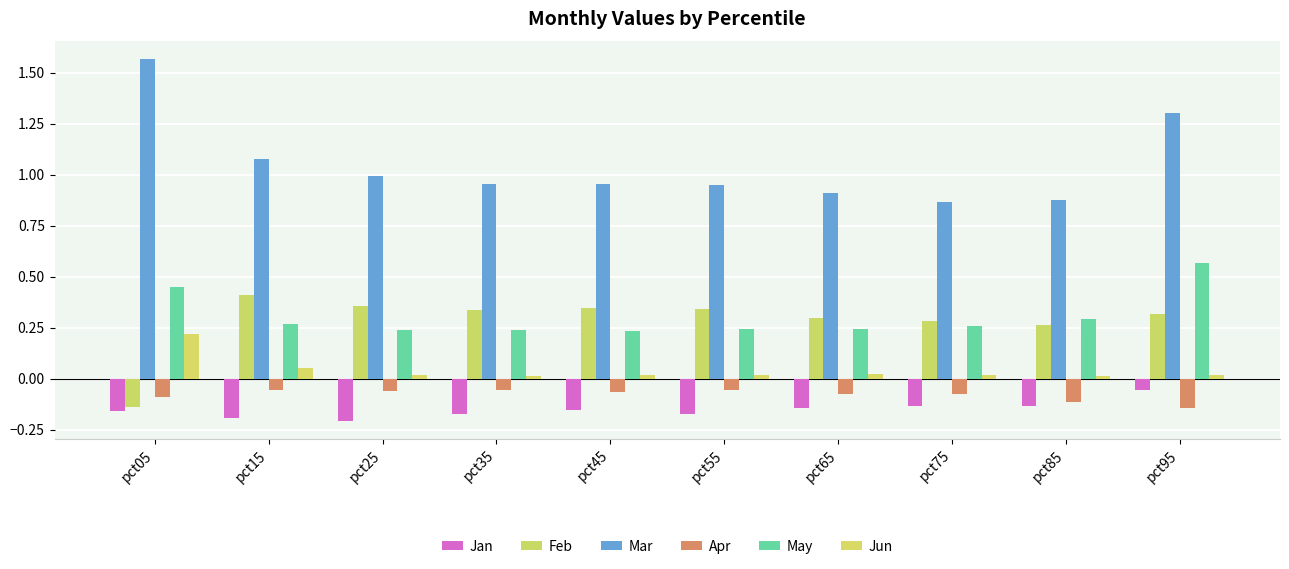

Reading left to right, list all the values displayed in this chart.

Jan: pct05=-0.2	pct15=-0.2	pct25=-0.2	pct35=-0.2	pct45=-0.2	pct55=-0.2	pct65=-0.1	pct75=-0.1	pct85=-0.1	pct95=-0.1
Feb: pct05=-0.1	pct15=0.4	pct25=0.4	pct35=0.3	pct45=0.3	pct55=0.3	pct65=0.3	pct75=0.3	pct85=0.3	pct95=0.3
Mar: pct05=1.6	pct15=1.1	pct25=1.0	pct35=1.0	pct45=1.0	pct55=1.0	pct65=0.9	pct75=0.9	pct85=0.9	pct95=1.3
Apr: pct05=-0.1	pct15=-0.1	pct25=-0.1	pct35=-0.1	pct45=-0.1	pct55=-0.1	pct65=-0.1	pct75=-0.1	pct85=-0.1	pct95=-0.1
May: pct05=0.4	pct15=0.3	pct25=0.2	pct35=0.2	pct45=0.2	pct55=0.2	pct65=0.2	pct75=0.3	pct85=0.3	pct95=0.6
Jun: pct05=0.2	pct15=0.1	pct25=0.0	pct35=0.0	pct45=0.0	pct55=0.0	pct65=0.0	pct75=0.0	pct85=0.0	pct95=0.0